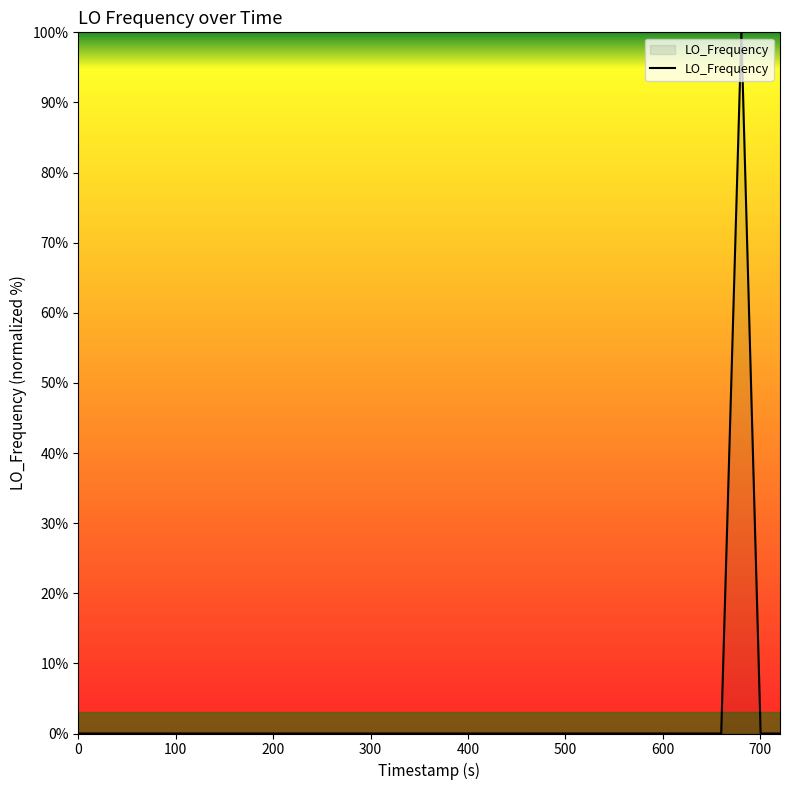

What is the maximum value shown in the chart?

100.0